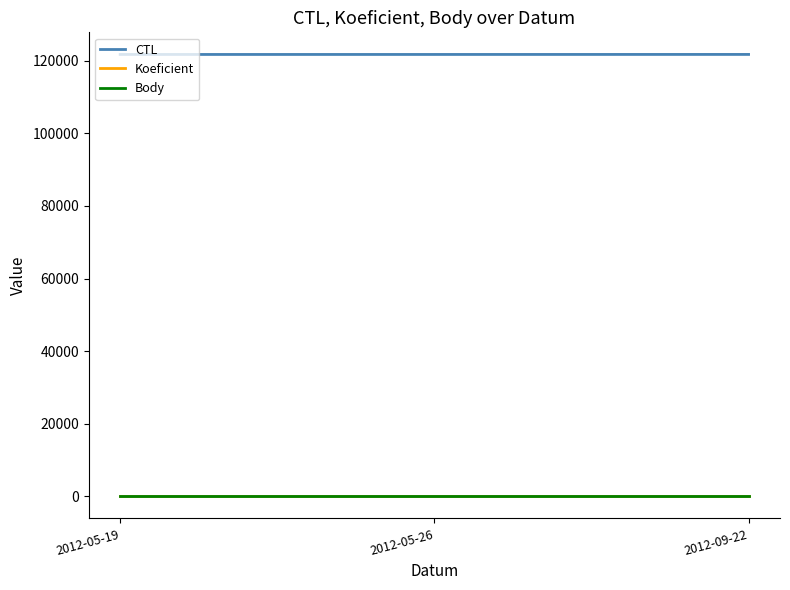

Where is CTL nearest to the value 121721?

2012-05-26